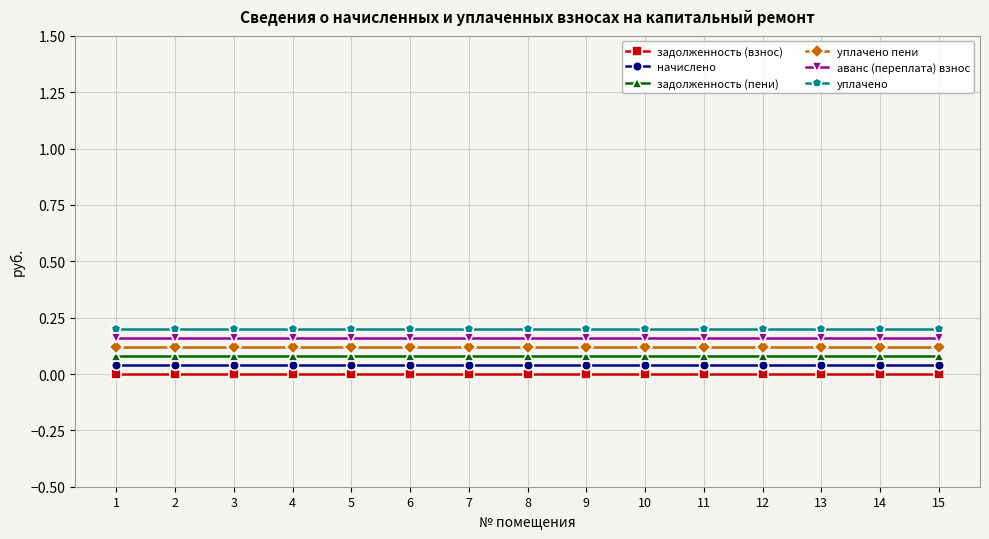

Which series has the largest range (max minus min)?

задолженность (взнос)